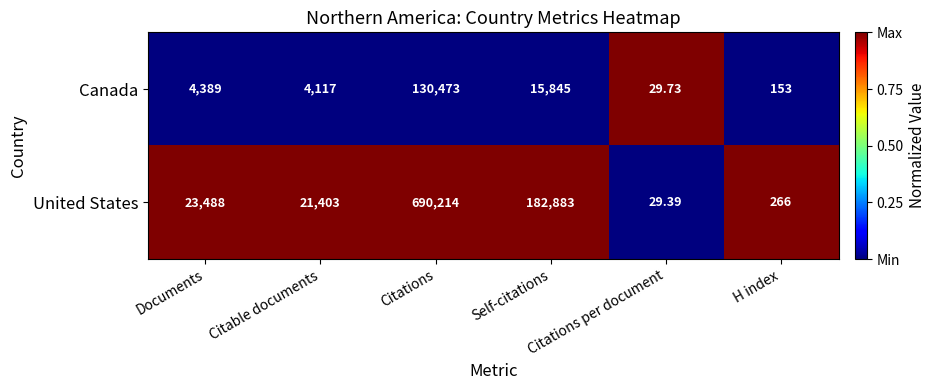

Count the number of categories in the chart.

6